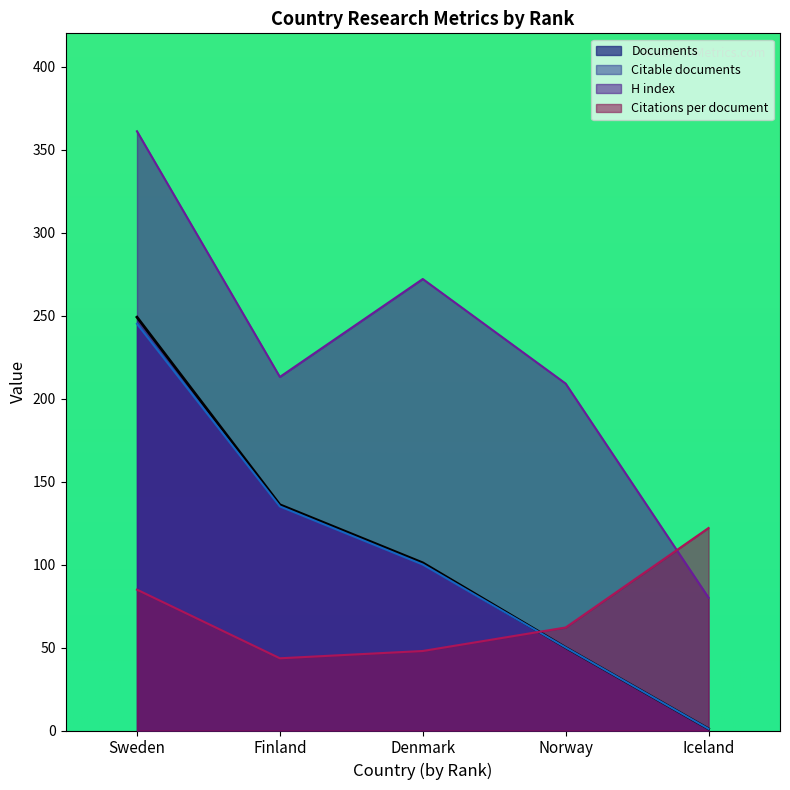

What is the difference between the maximum and minimum values in the Documents series?

248.0